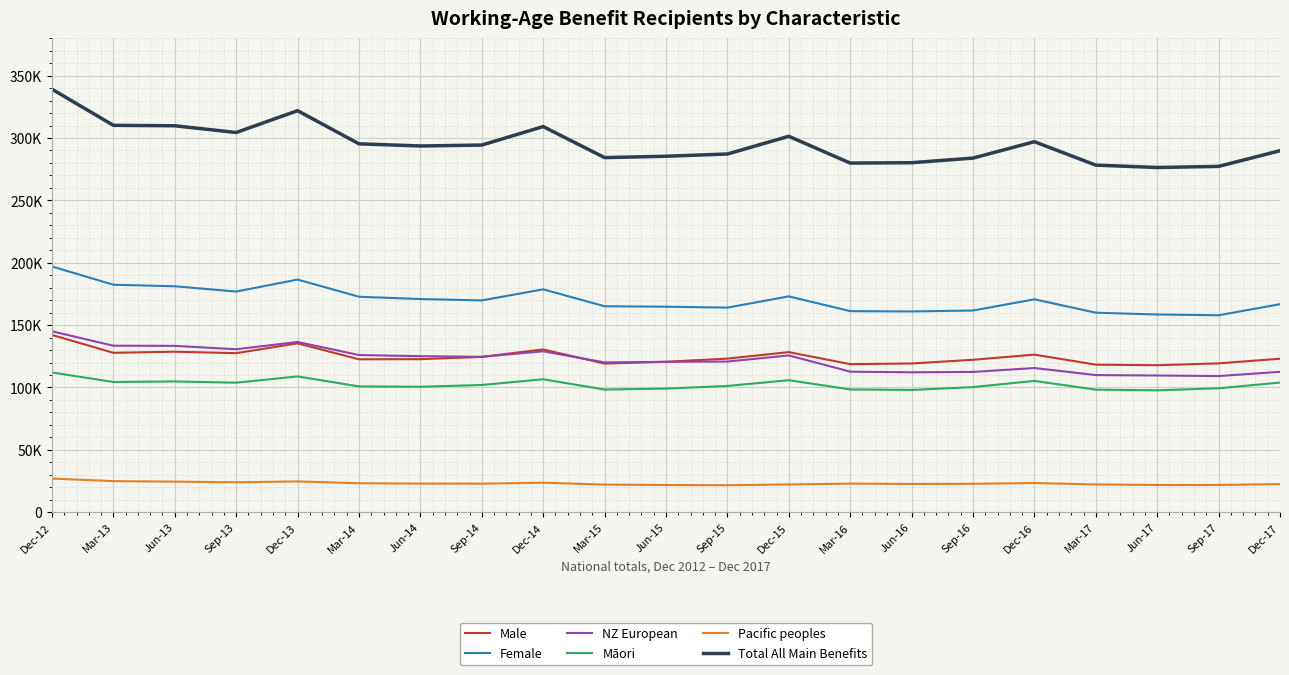

What is the difference between the Total All Main Benefits values at Dec-12 and Sep-17?

61875